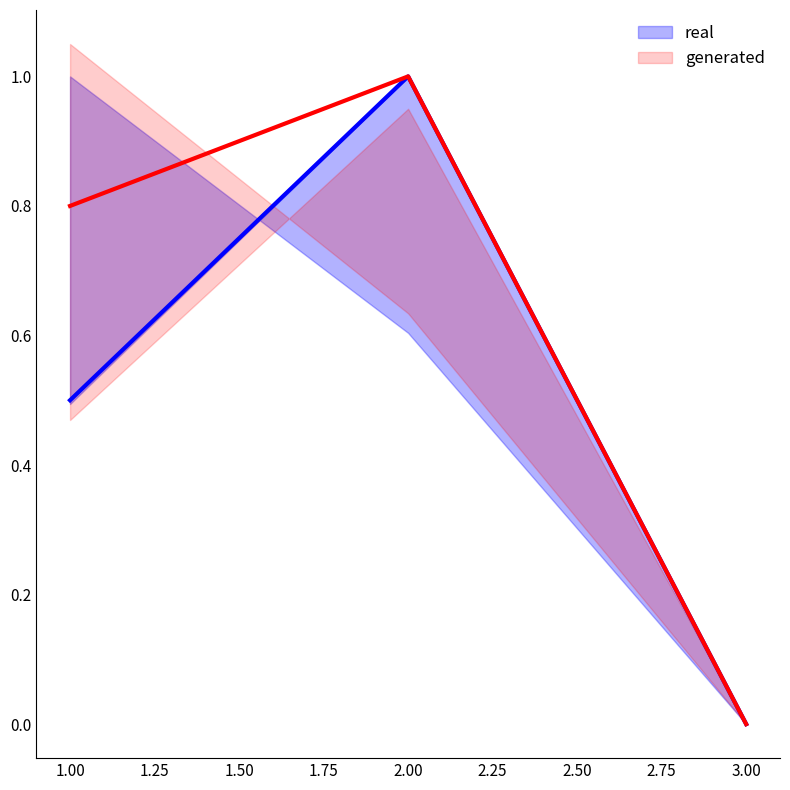

Rank the series by their average value, from highest to lowest.

generated, real